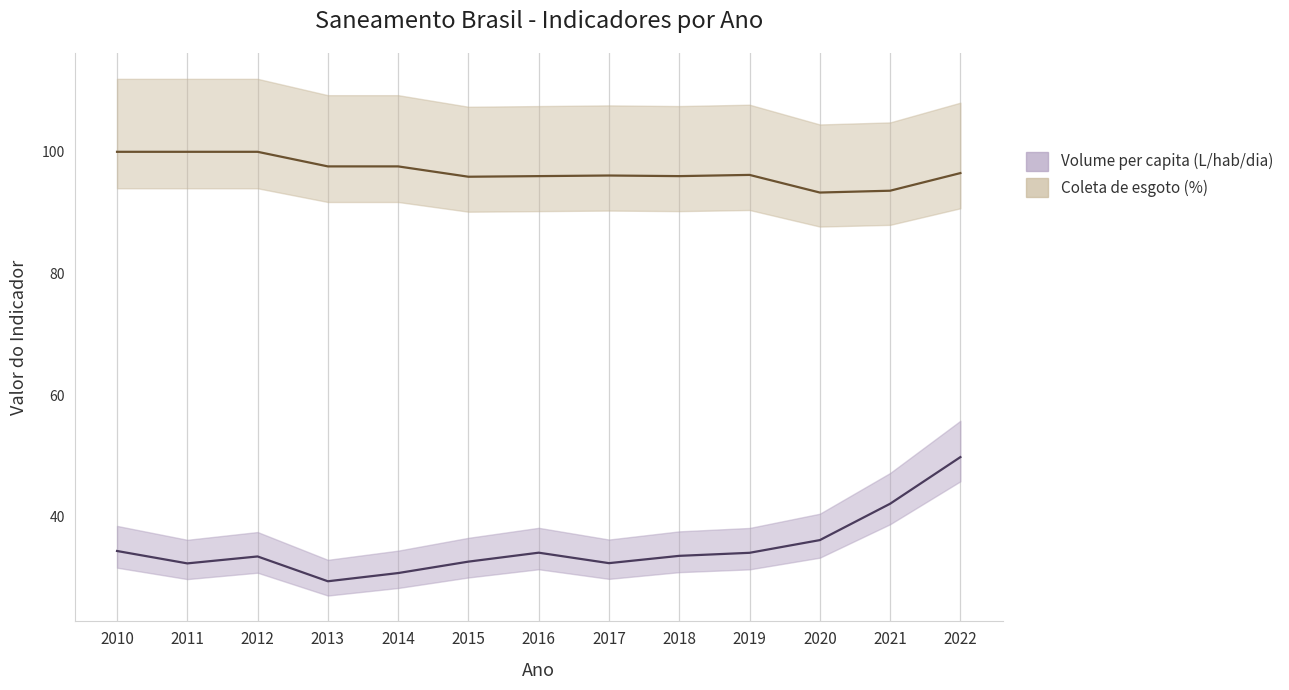

What is the total value across all series at 2021?

135.7